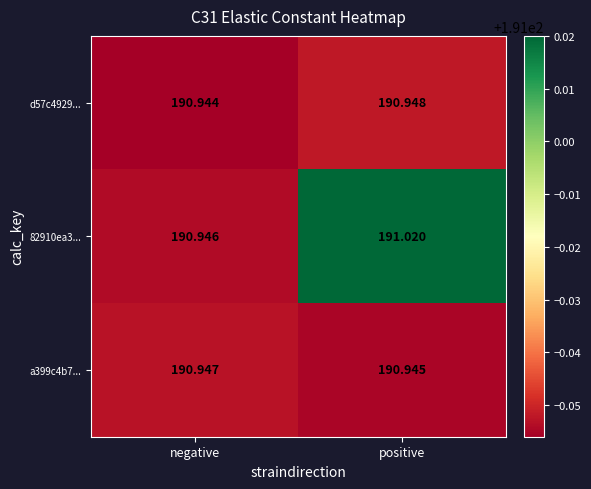

What is the greatest value displayed?

191.0